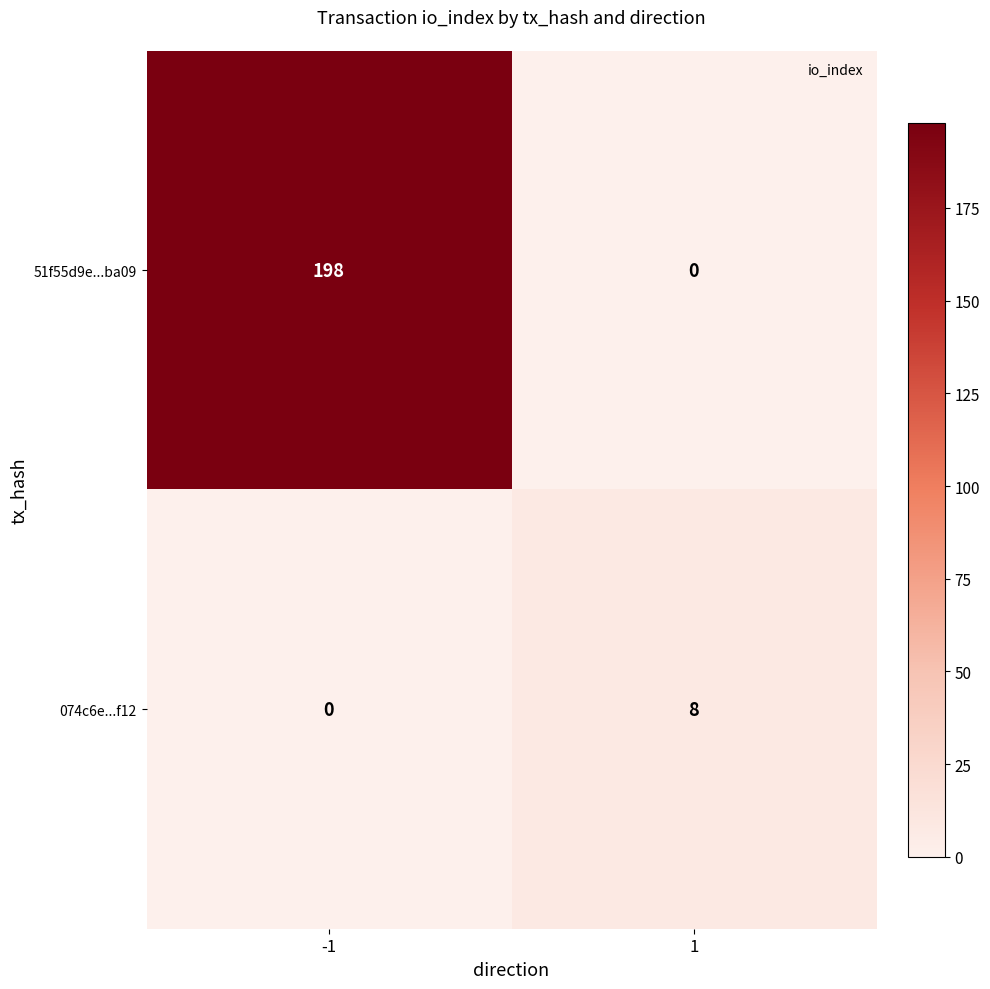

The value of 51f55d9e...ba09 at -1 is 63. True or false?

False